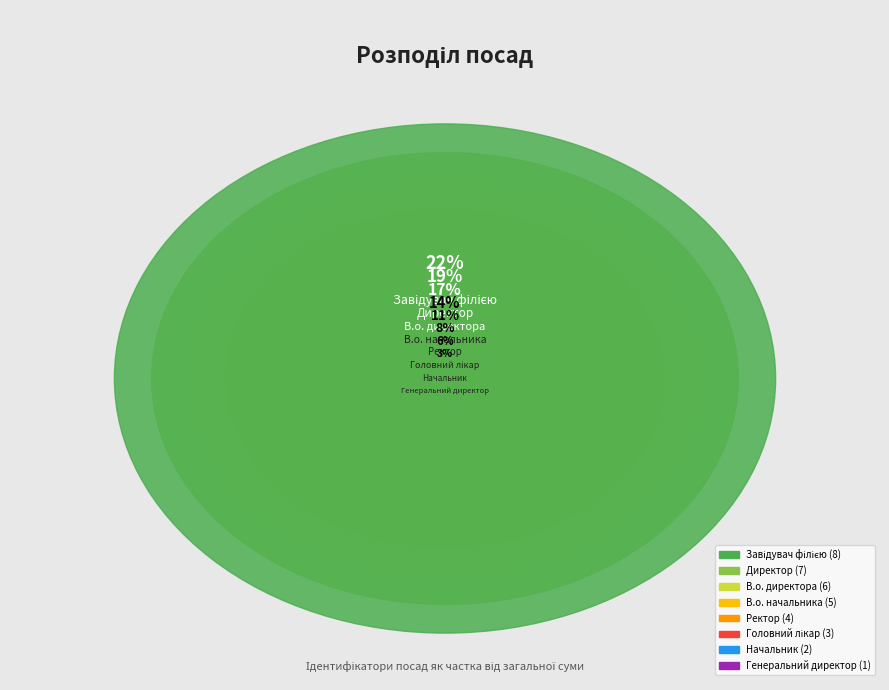

Do Ректор and В.о. начальника together represent more than half of the pie?

No